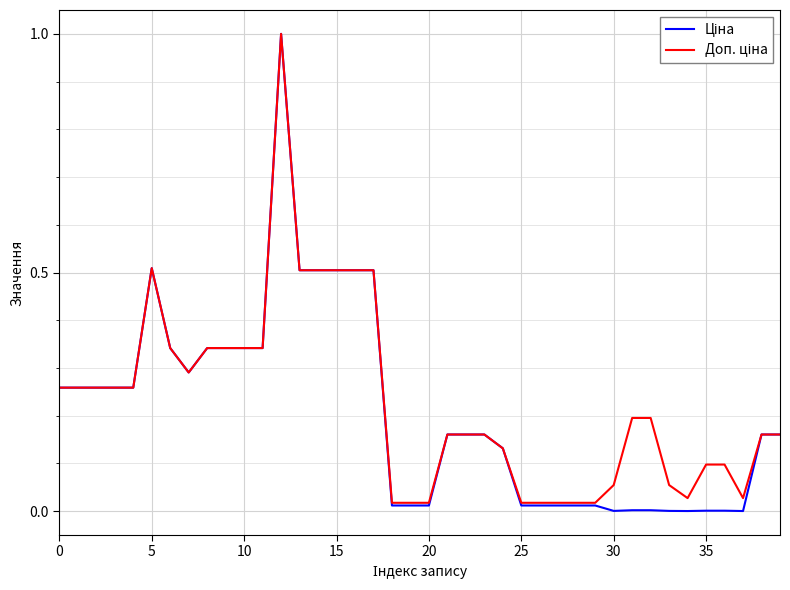

True or false: Ціна and Доп. ціна intersect in this chart.

False